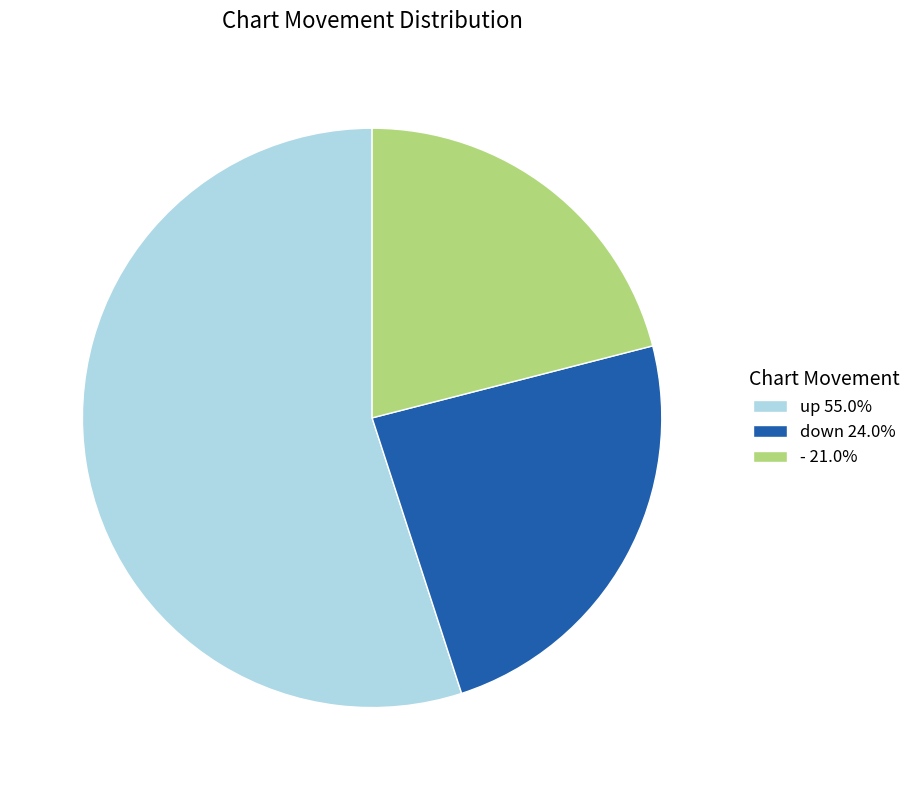

Do - 21.0% and up 55.0% together represent more than half of the pie?

Yes